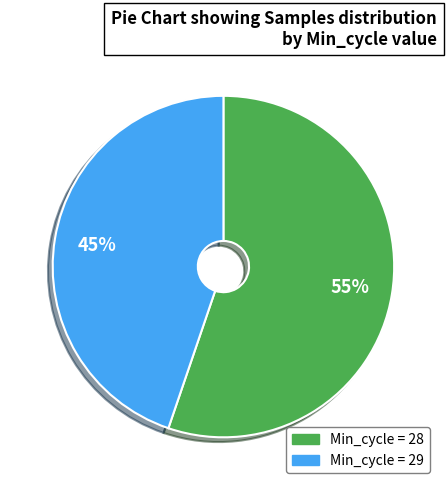

To the nearest percent, what is the average slice percentage?

50%